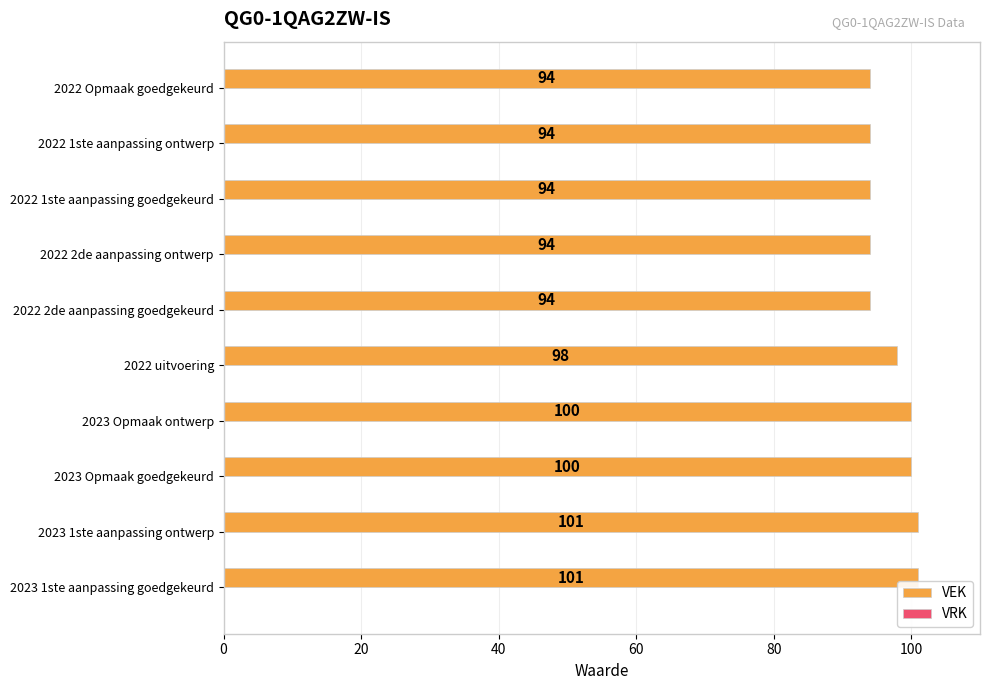

Where is the data nearest to the value 97?

2022 uitvoering